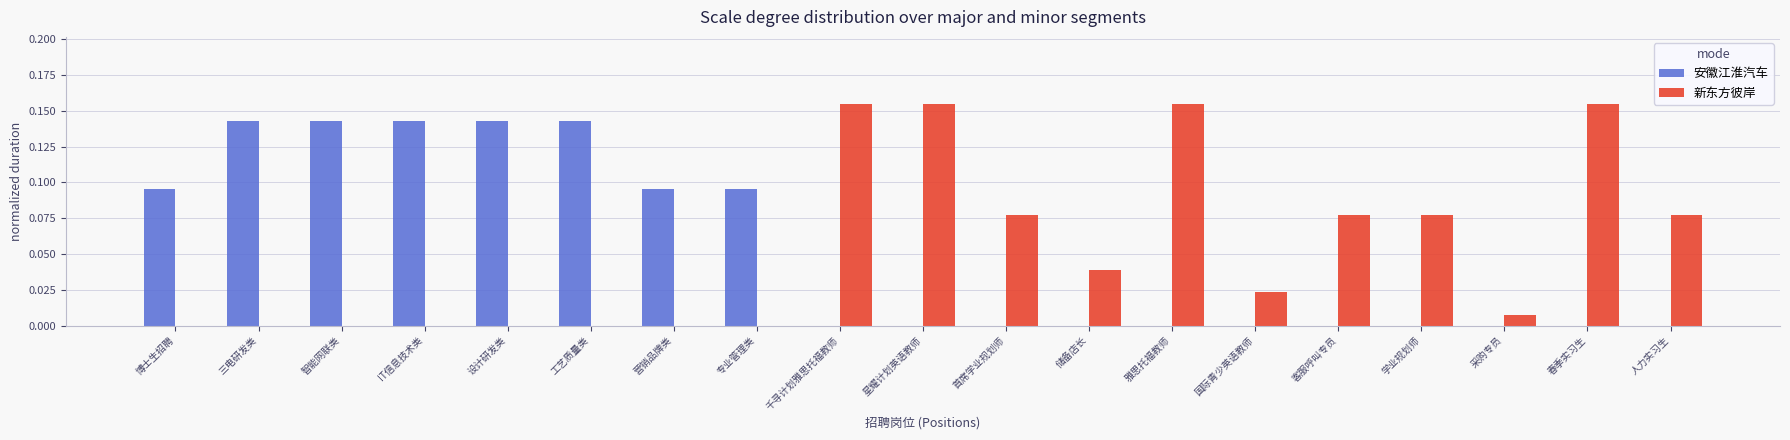

What is the sum of all 安徽江淮汽车 values?

1.0